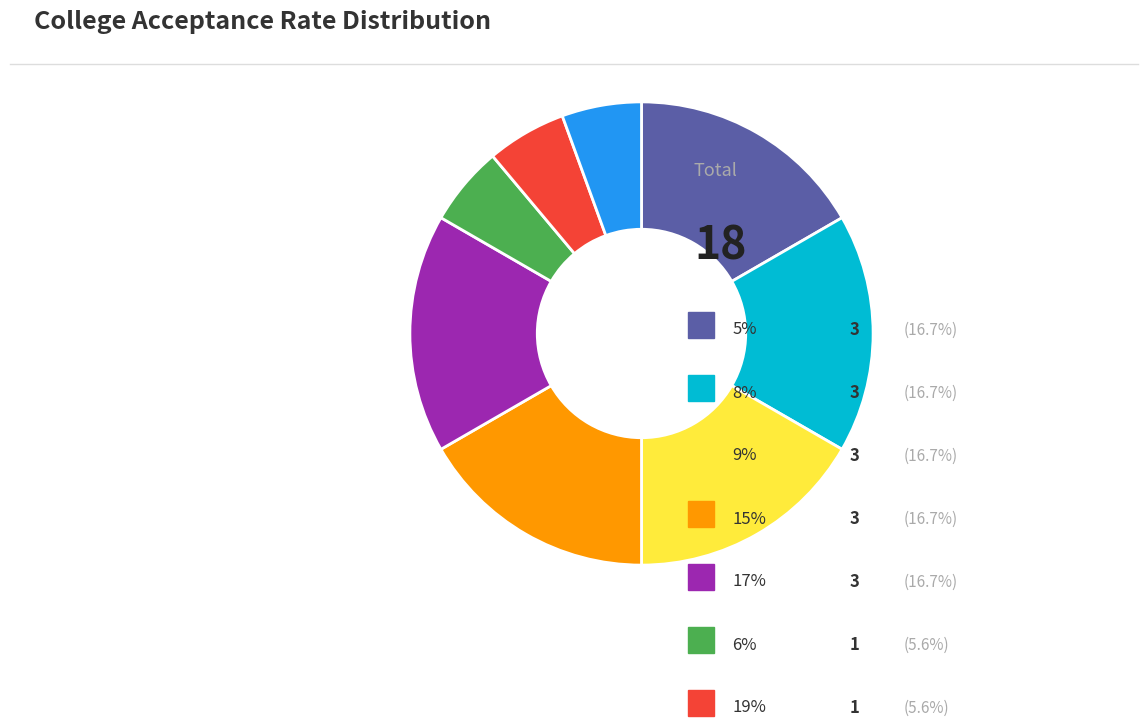

Is there a majority slice in this chart?

No